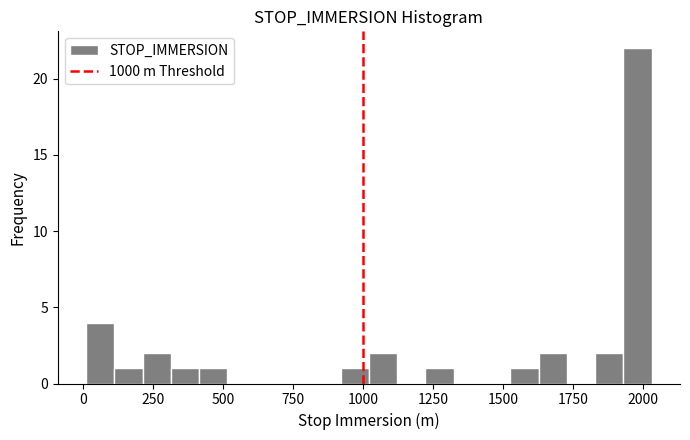

Read against the x-axis, roughly where is the centre of the tallest bar?

2000